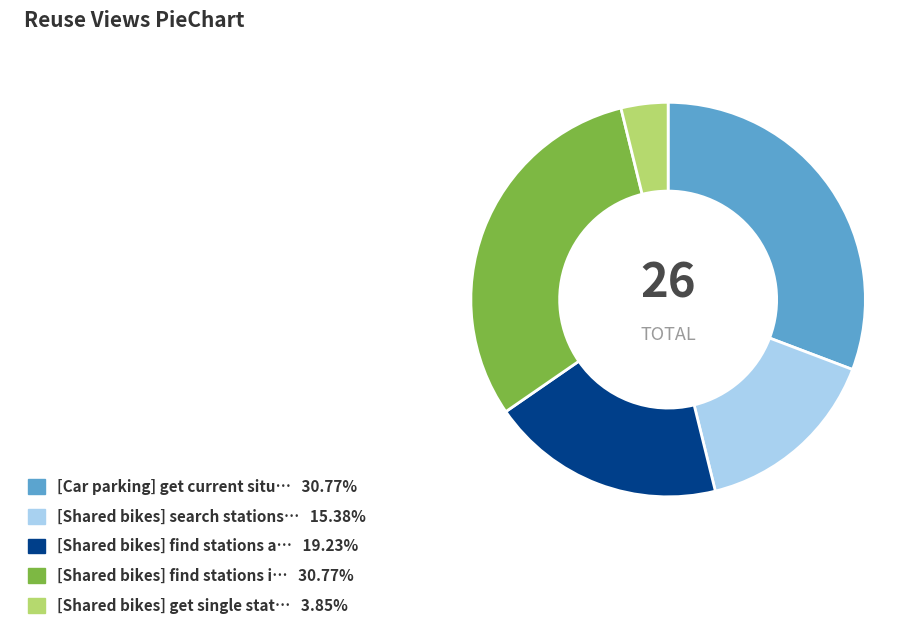

Is there a majority slice in this chart?

No